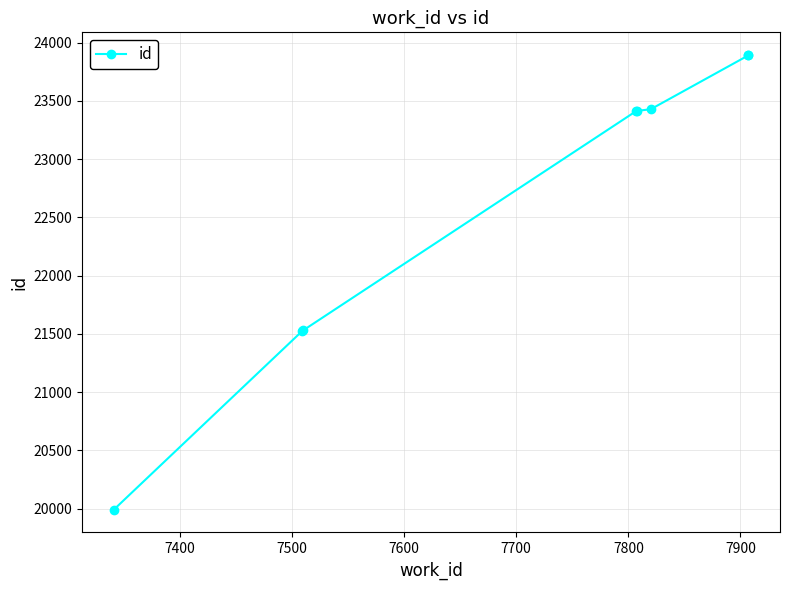

How many data points are less than 23415?

4